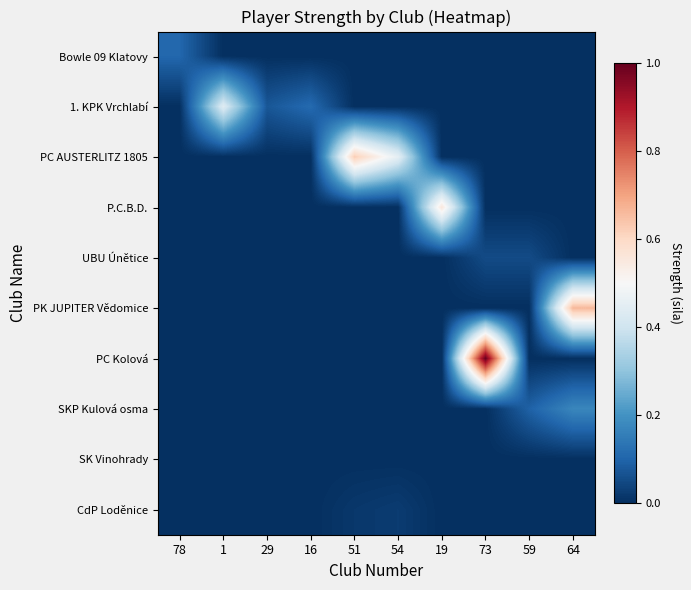

Which series has the widest spread of values?

PC Kolová